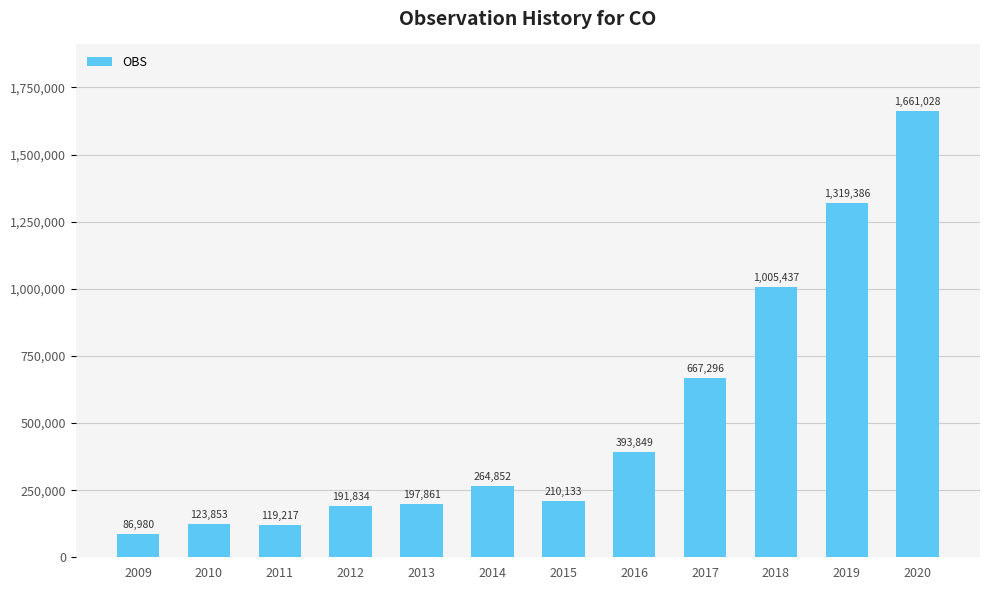

Reading left to right, list all the values displayed in this chart.

86980	123853	119217	191834	197861	264852	210133	393849	667296	1005437	1319386	1661028